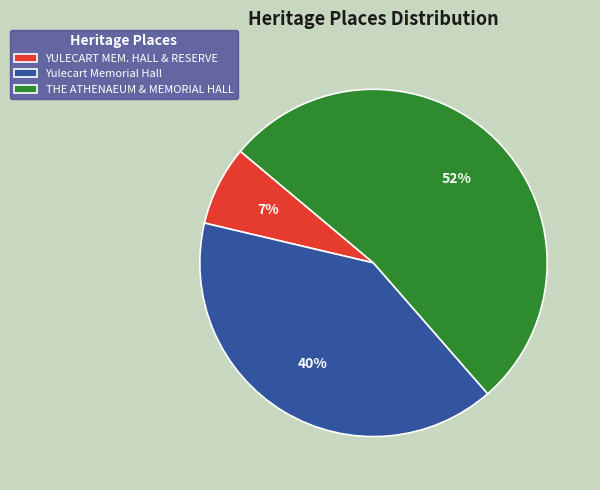

To the nearest percent, what portion does Yulecart Memorial Hall represent?

40%